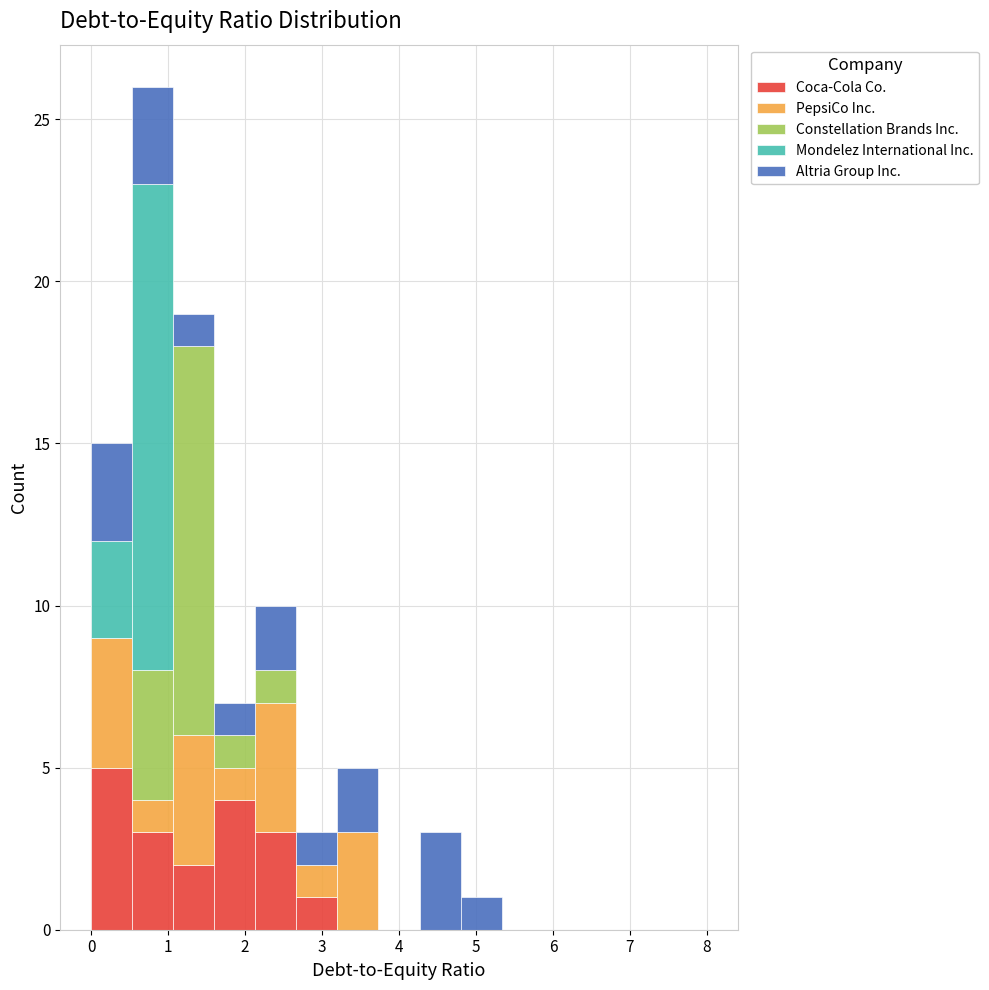

Reading left to right, list every stacked bar in this chart as the range it spans on the x-axis followed by its total height. Neither the bar edges nor the heights are printed on the chart, so give them approximately, as read against the axes.

0.0 to 0.5: 15
0.5 to 1.1: 26
1.1 to 1.6: 19
1.6 to 2.1: 7
2.1 to 2.7: 10
2.7 to 3.2: 3
3.2 to 3.7: 5
3.7 to 4.3: 0
4.3 to 4.8: 3
4.8 to 5.3: 1
5.3 to 5.9: 0
5.9 to 6.4: 0
6.4 to 6.9: 0
6.9 to 7.5: 0
7.5 to 8.0: 0